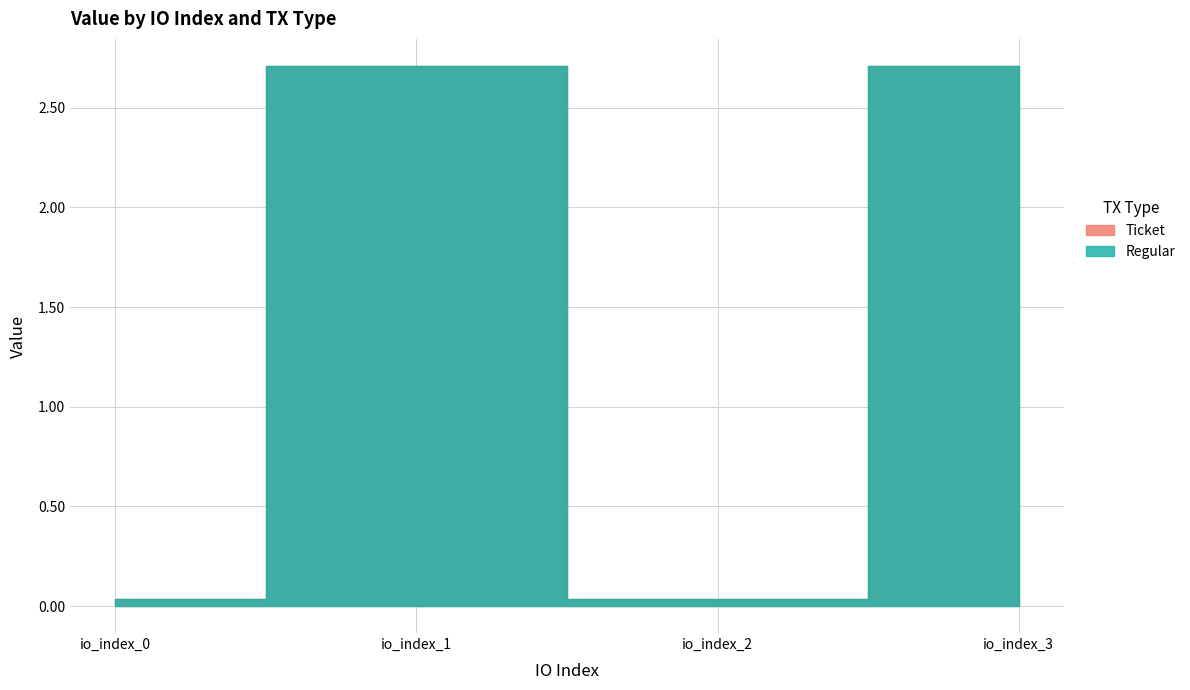

Reading right to left, what are all the values shown in this chart?

Ticket: 2.7	0.0	2.7	0.0
Regular: 2.7	0.0	2.7	0.0